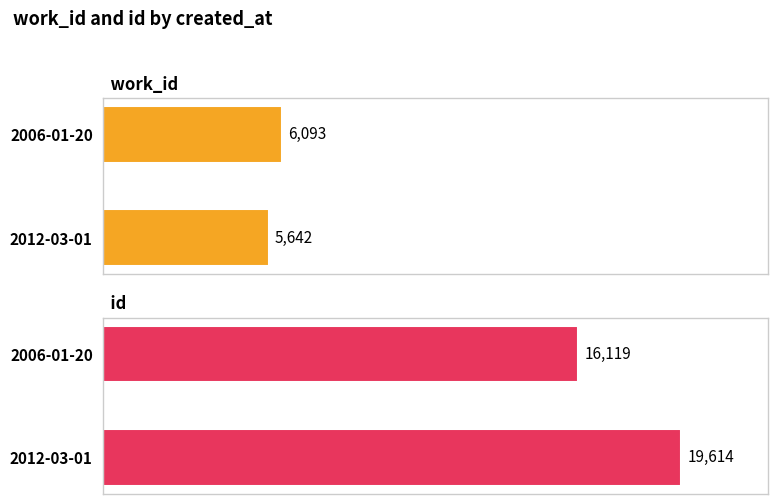

How many bars are there in each group?

2